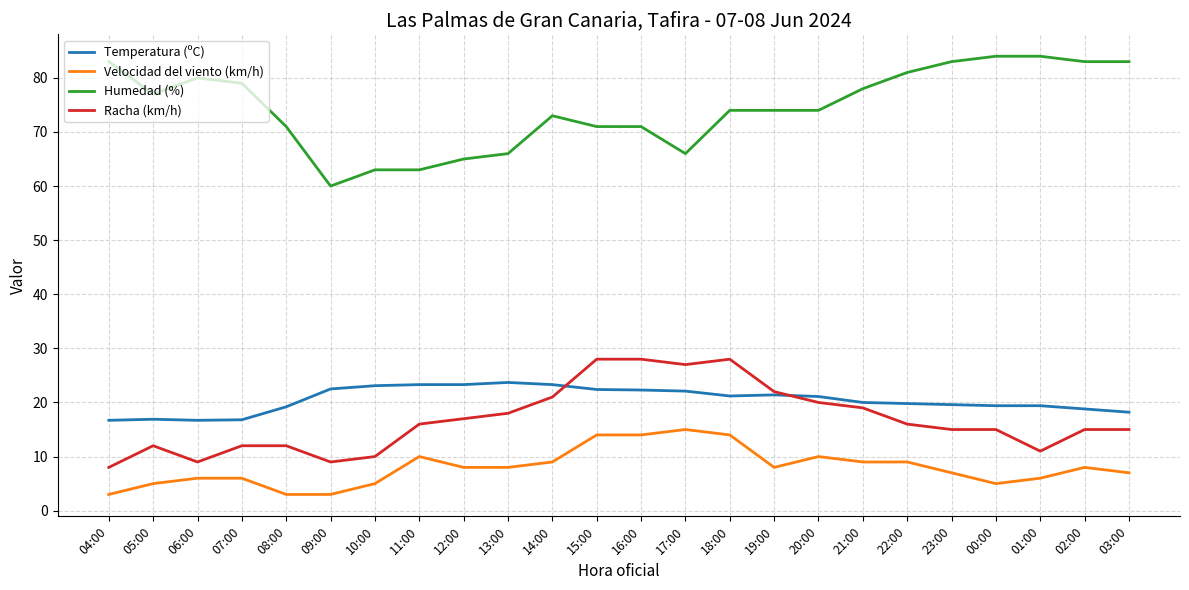

What is the highest value of the Temperatura (ºC) series?

23.7